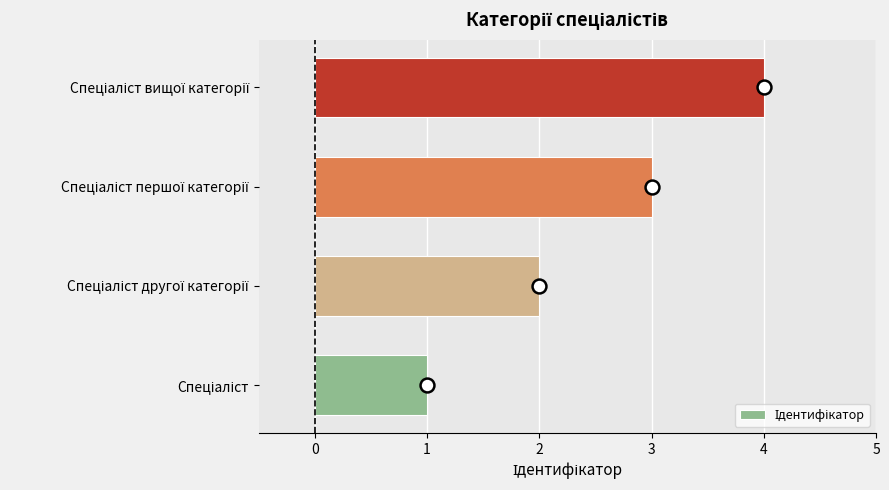

What is the greatest value displayed?

4